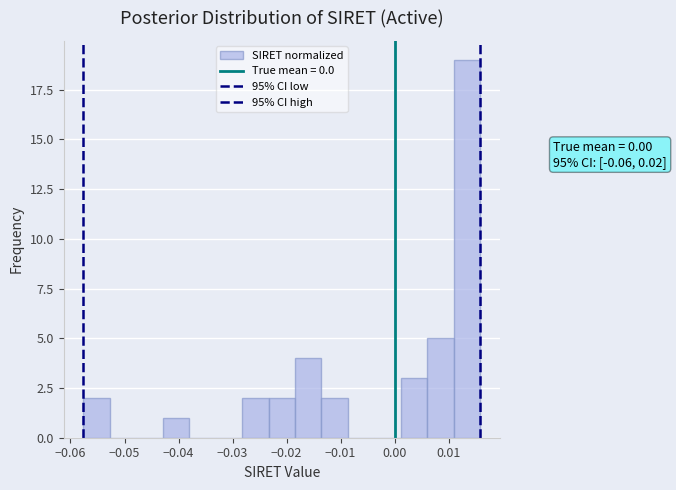

Which range on the x-axis has the tallest bar?

0.011 to 0.016